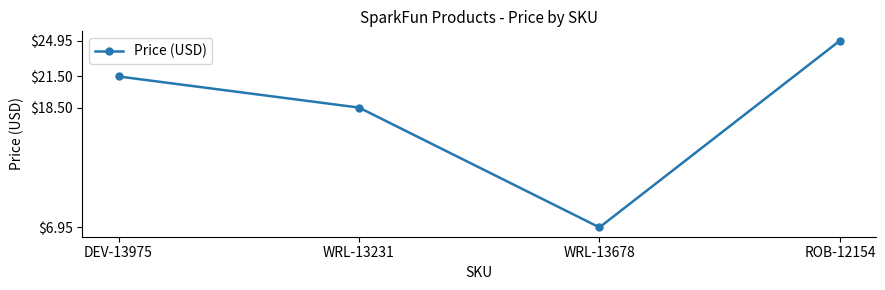

Which label corresponds to the smallest value in the chart?

WRL-13678